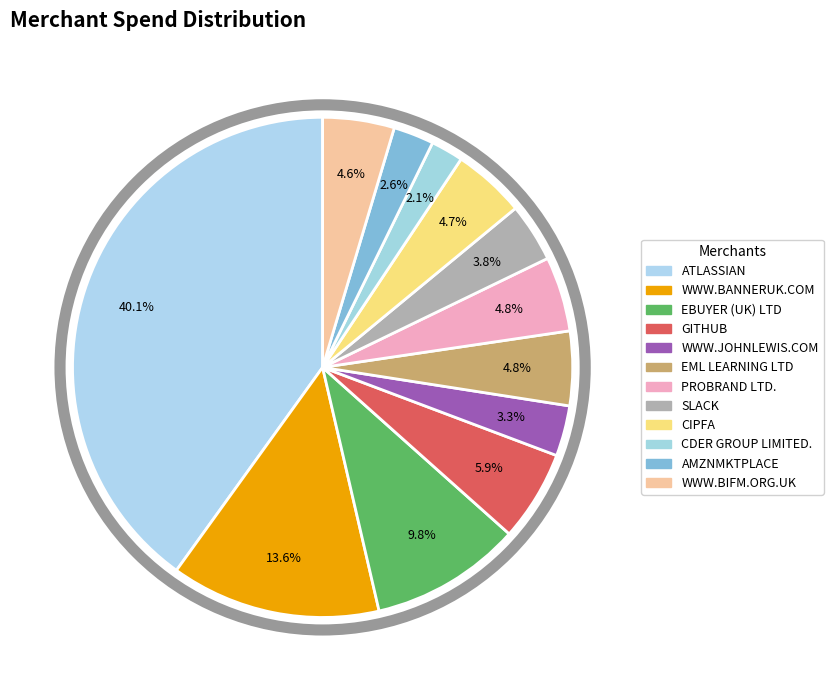

Which category has the smallest portion of the pie?

CDER GROUP LIMITED.